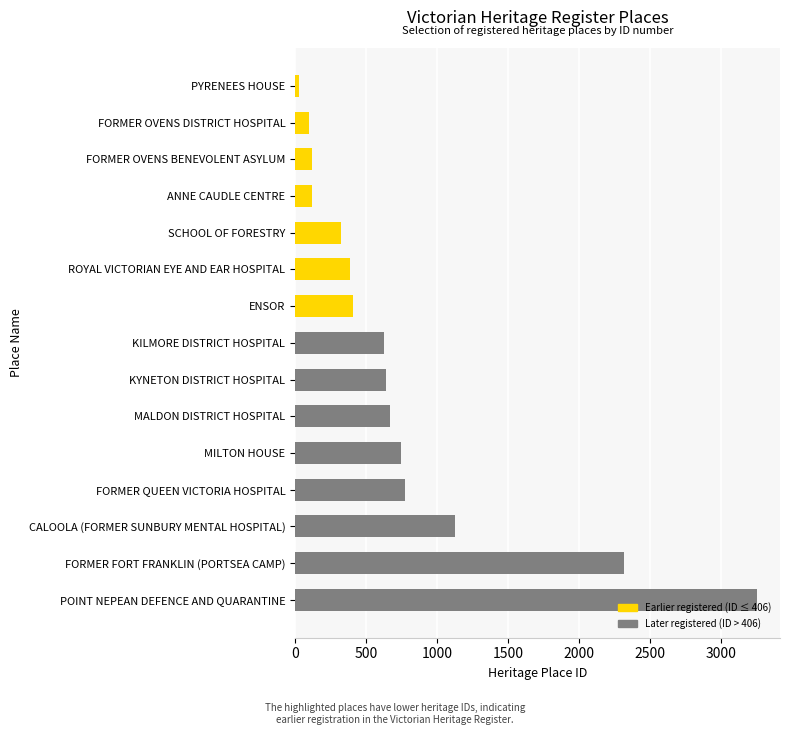

What is the maximum value shown in the chart?

3256